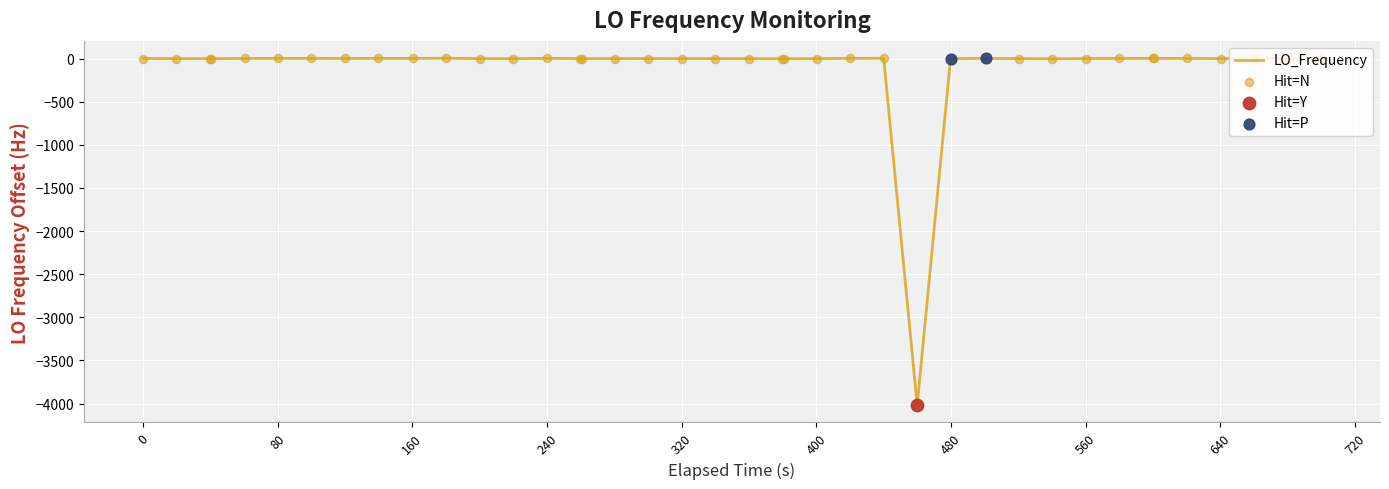

What is the difference between the maximum and minimum values?

4022.2